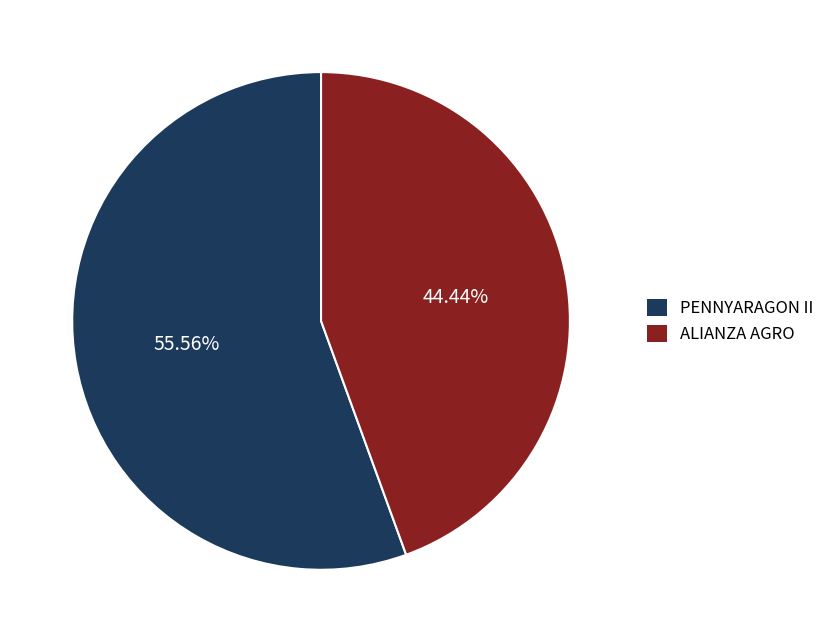

What is the ratio of the value at ALIANZA AGRO to the value at PENNYARAGON II?

0.8